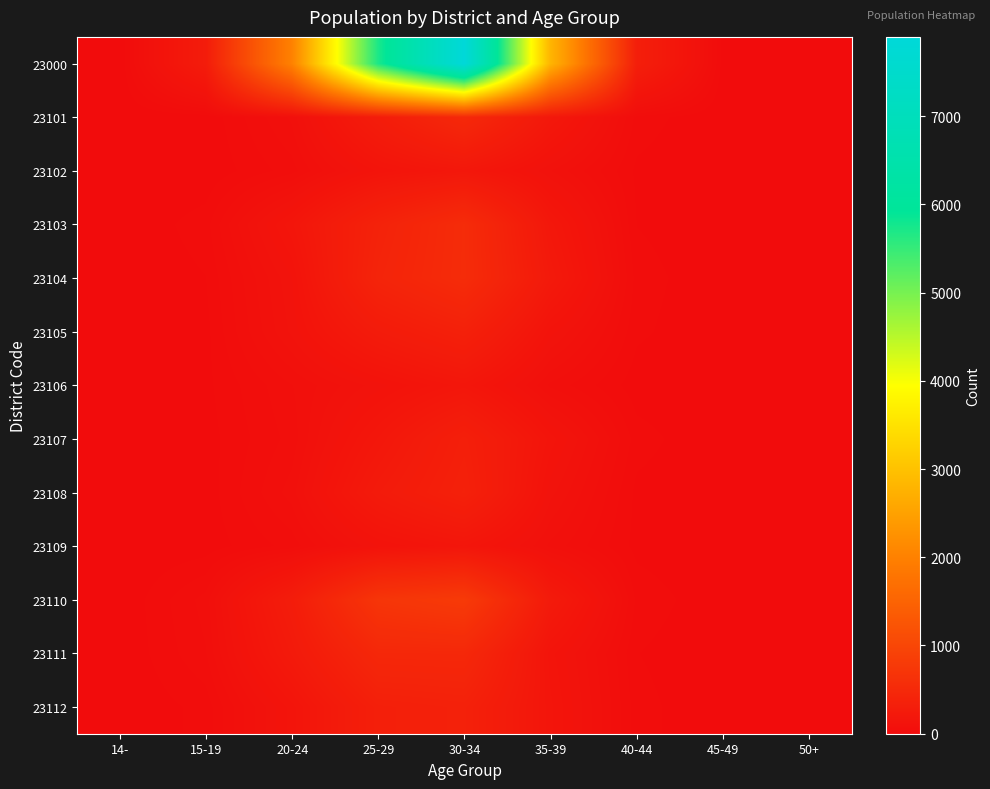

Between 50+ and 30-34, which is larger?

30-34